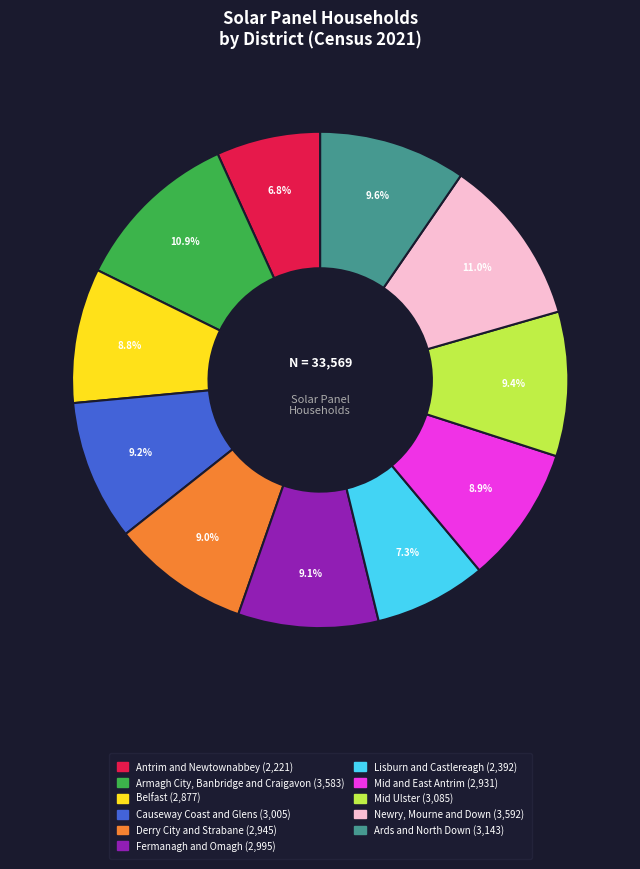

Is the sum of Mid and East Antrim and Causeway Coast and Glens greater than half?

No